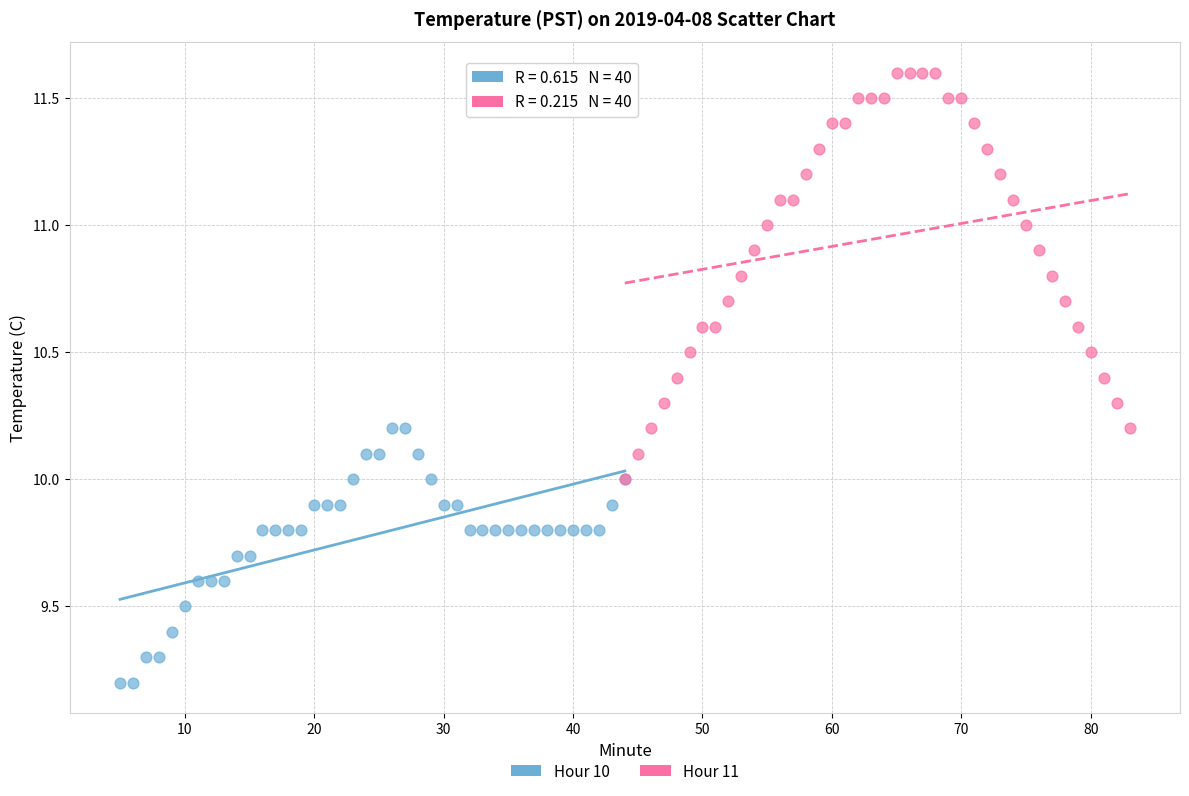

Which series contains the highest Y value?

Hour 11